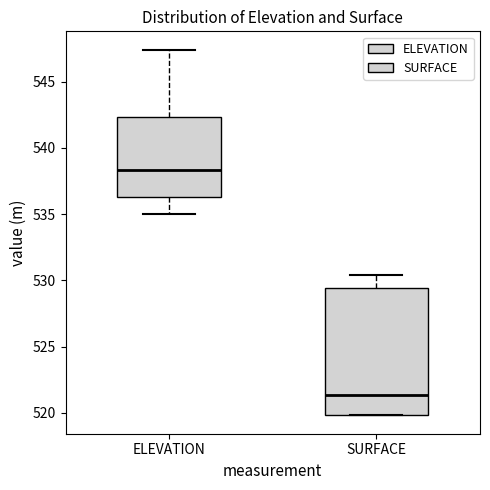

Reading left to right, read every box against the y-axis: the position of its median line, the range the box covers, and the ends of its whiskers. The values are not printed on the chart, so give them approximately, as read against the axis.

ELEVATION: median 538.5, box 536.5 to 542.5, whiskers 535.0 to 547.5
SURFACE: median 521.5, box 520.0 to 529.5, whiskers 520.0 to 530.5